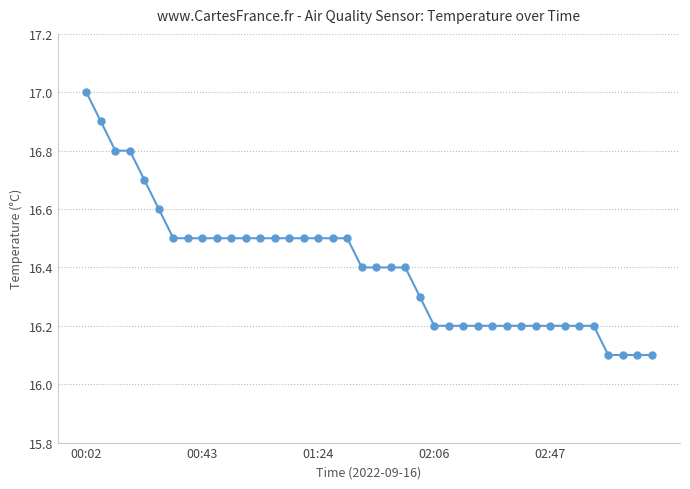

What is the value of the 5th point from the left?

16.7